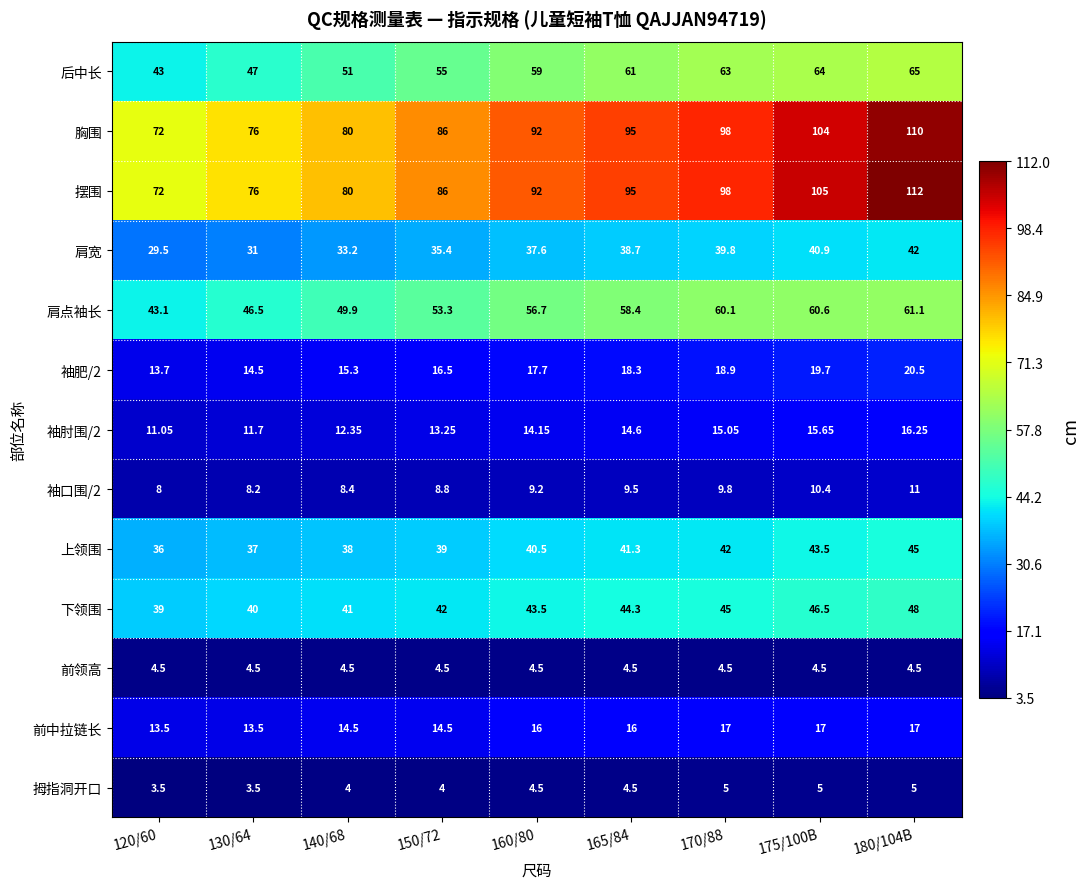

How many data points in 肩点袖长 are less than 56?

4